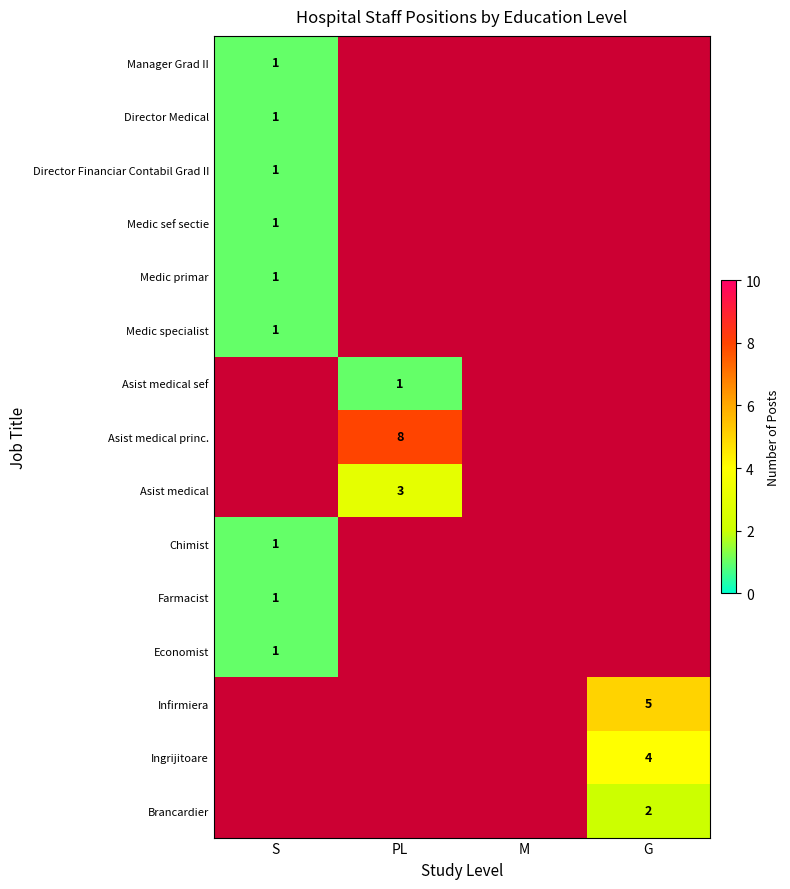

What is the minimum value shown in the chart?

1.0